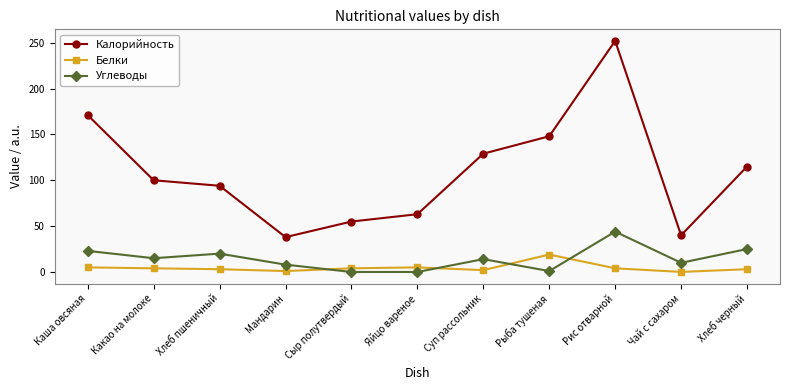

Is the value of Белки at Рис отварной greater than the value of Калорийность at Хлеб черный?

No